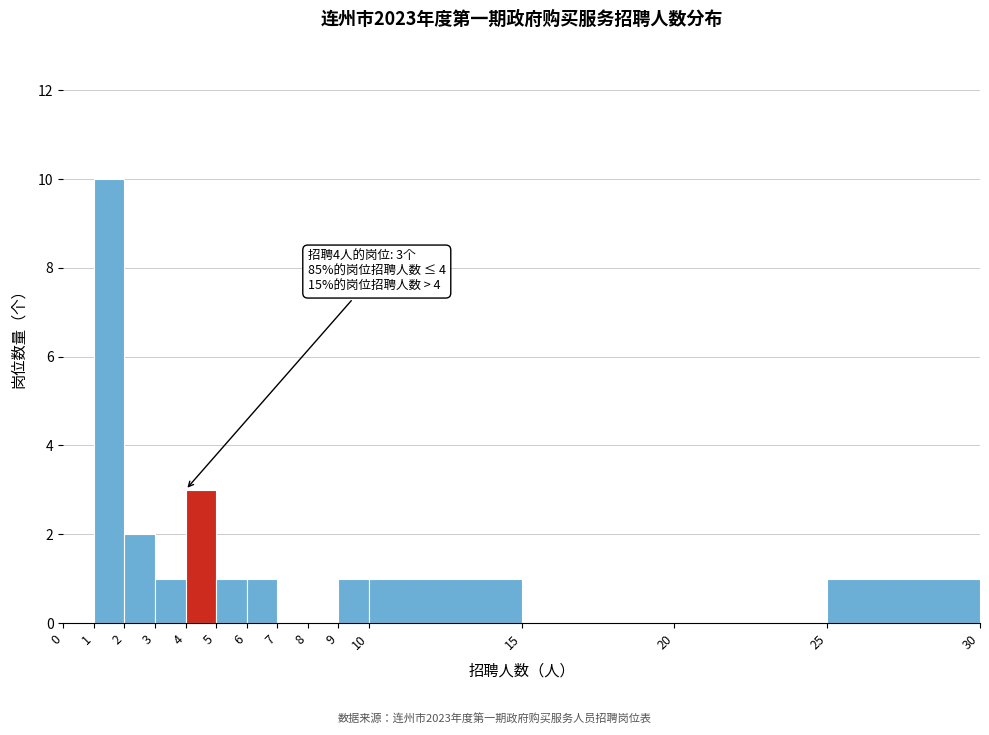

Over which range of the x-axis is the bar tallest?

1 to 2